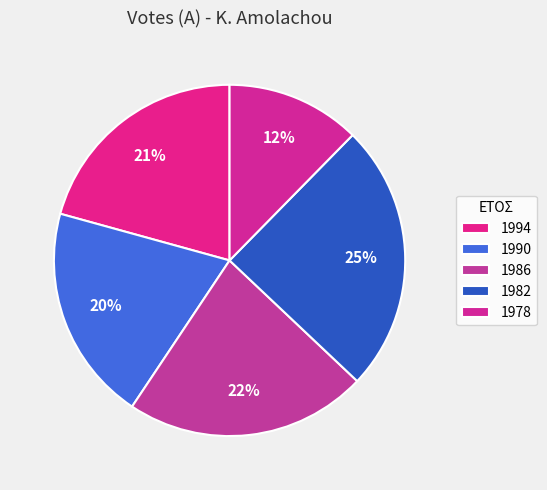

Which slice is the smallest?

1978